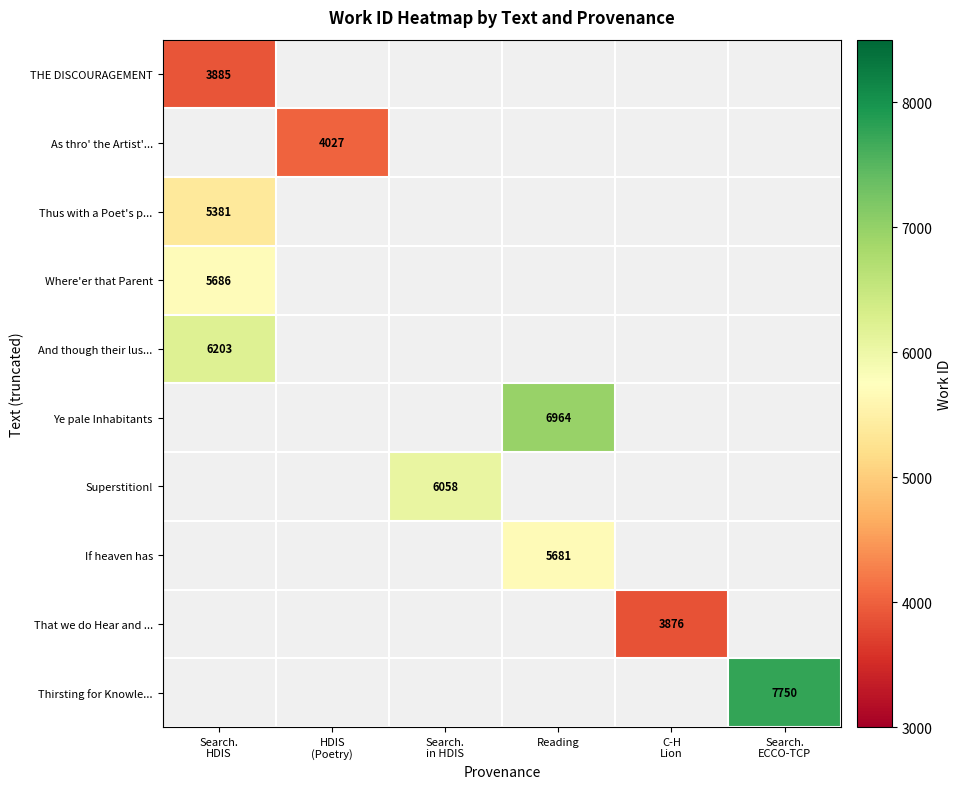

At Search. ECCO-TCP, list the series in order from largest to smallest.

THE DISCOURAGEMENT, As thro' the Artist'..., Thus with a Poet's p..., Where'er that Parent, And though their lus..., Ye pale Inhabitants, Superstition!, If heaven has, That we do Hear and ..., Thirsting for Knowle...